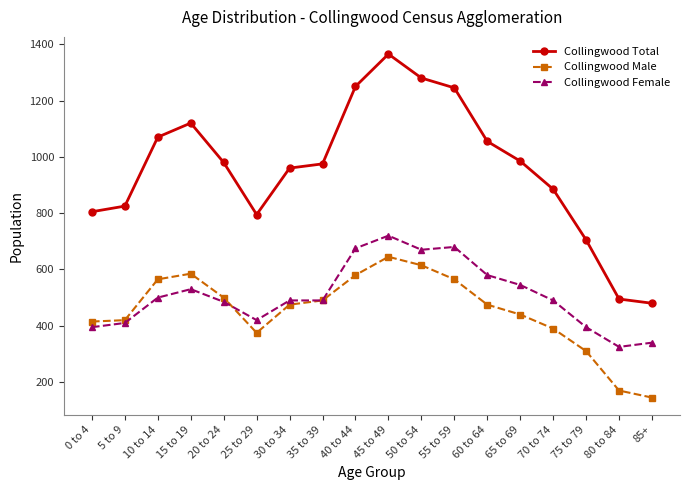

What are all the series names shown in the legend?

Collingwood Total, Collingwood Male, Collingwood Female